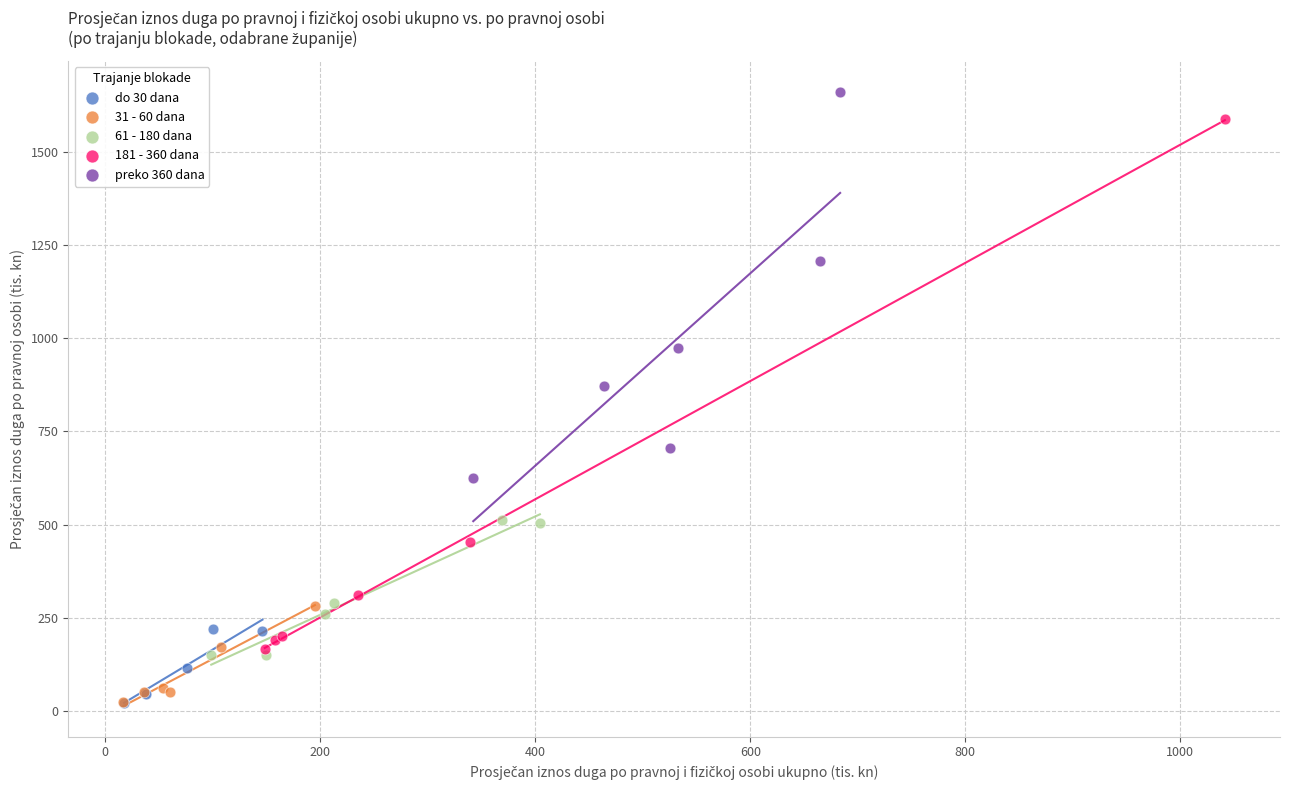

Which series reaches the maximum Y coordinate?

preko 360 dana